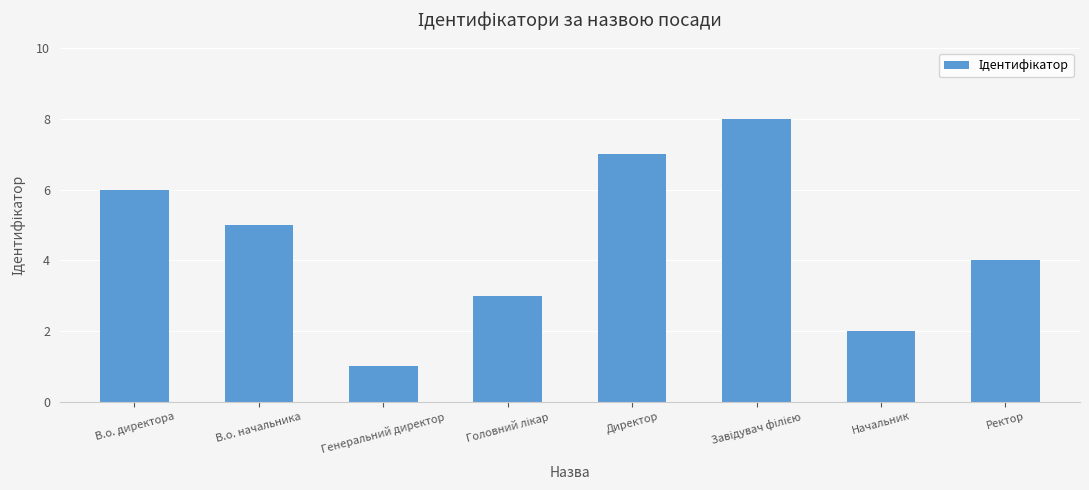

Reading left to right, extract all data points from this chart.

6	5	1	3	7	8	2	4